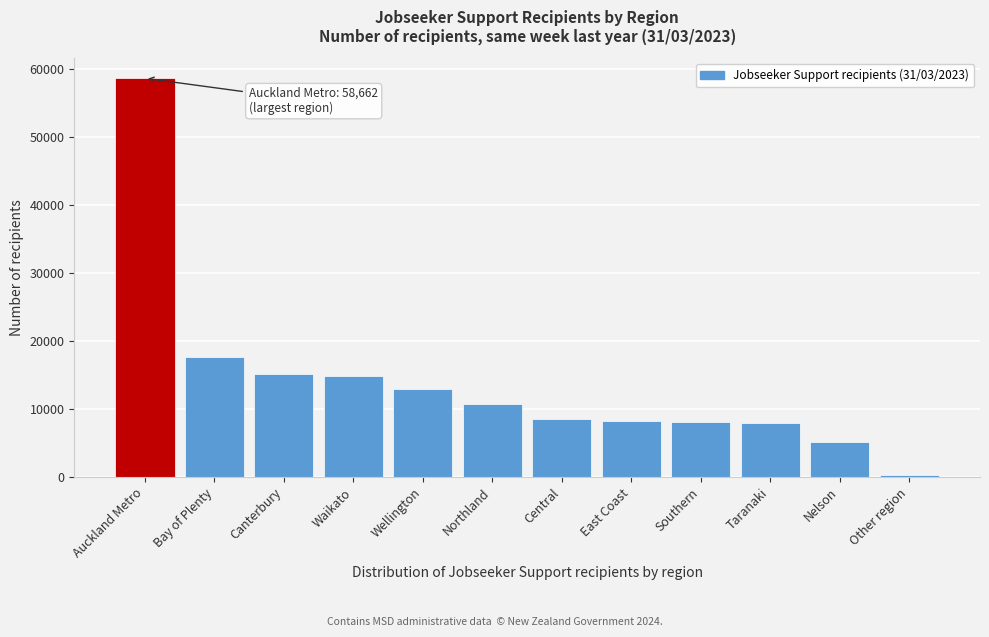

Is it true that the value at East Coast is 8280?

True